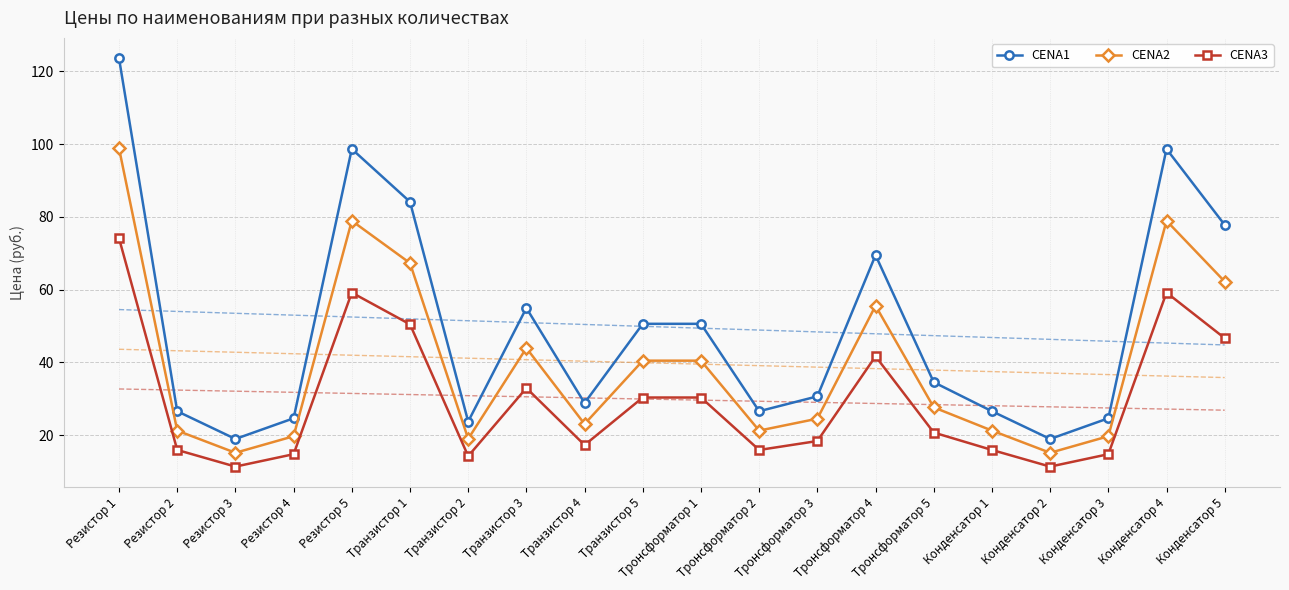

At how many categories does at least one series exceed 14?

20